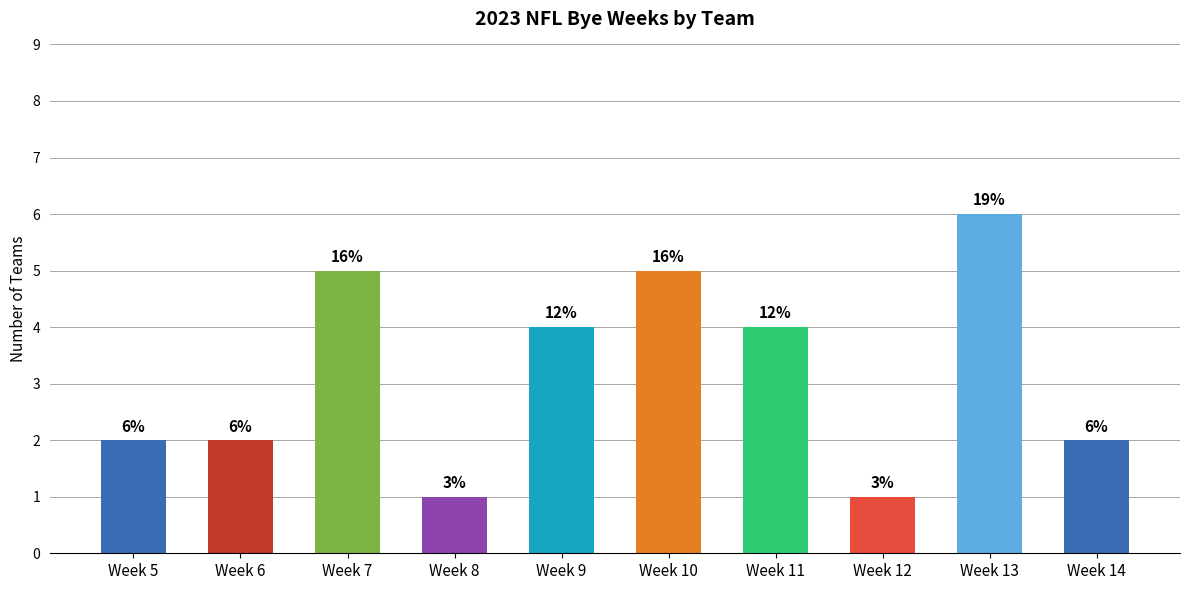

The chart shows a value of 1 at Week 7. True or false?

False